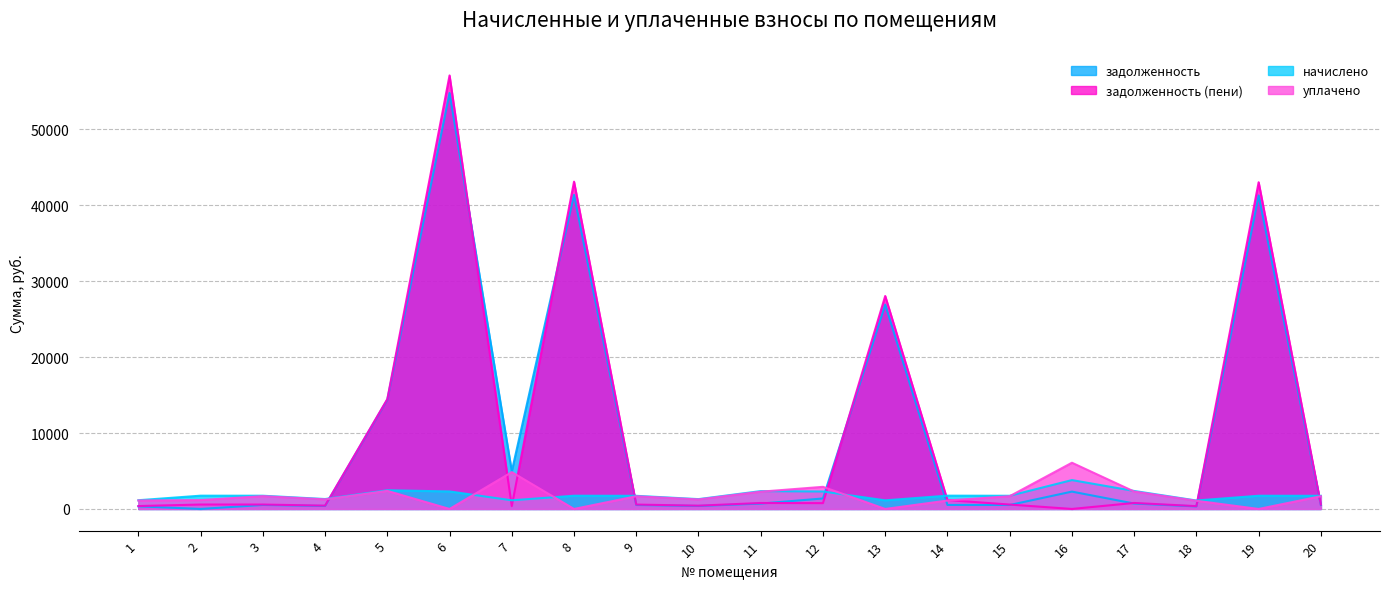

At which label does начислено reach its minimum?

18